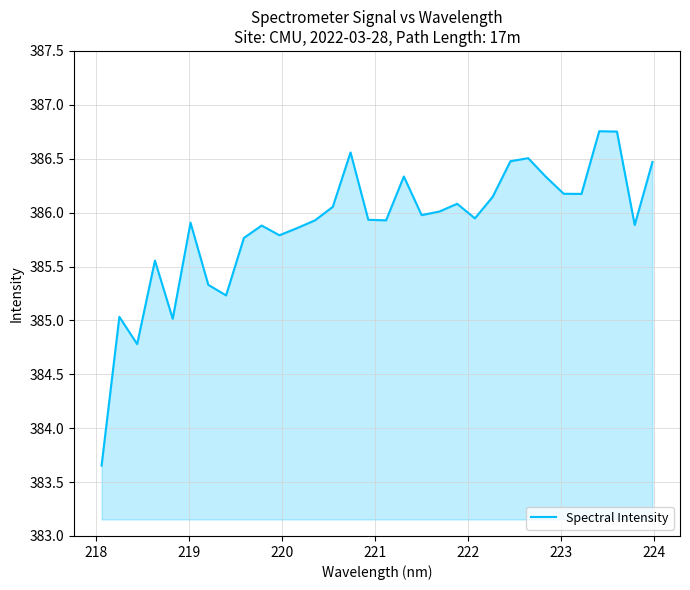

Reading left to right, list all the values displayed in this chart.

383.7	385.0	384.8	385.6	385.0	385.9	385.3	385.2	385.8	385.9	385.8	385.9	385.9	386.1	386.6	385.9	385.9	386.3	386.0	386.0	386.1	385.9	386.1	386.5	386.5	386.3	386.2	386.2	386.8	386.8	385.9	386.5